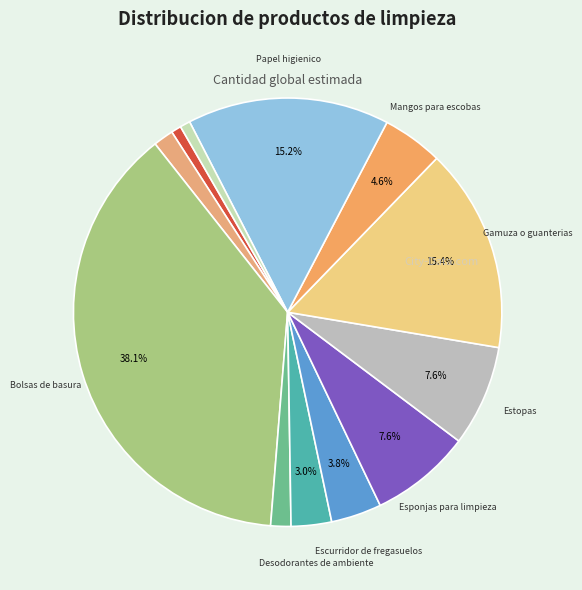

How many segments does this pie chart have?

12